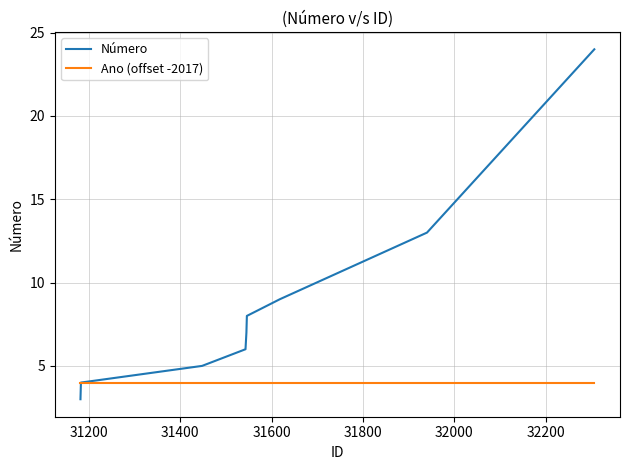

What is the maximum value shown in the chart?

24